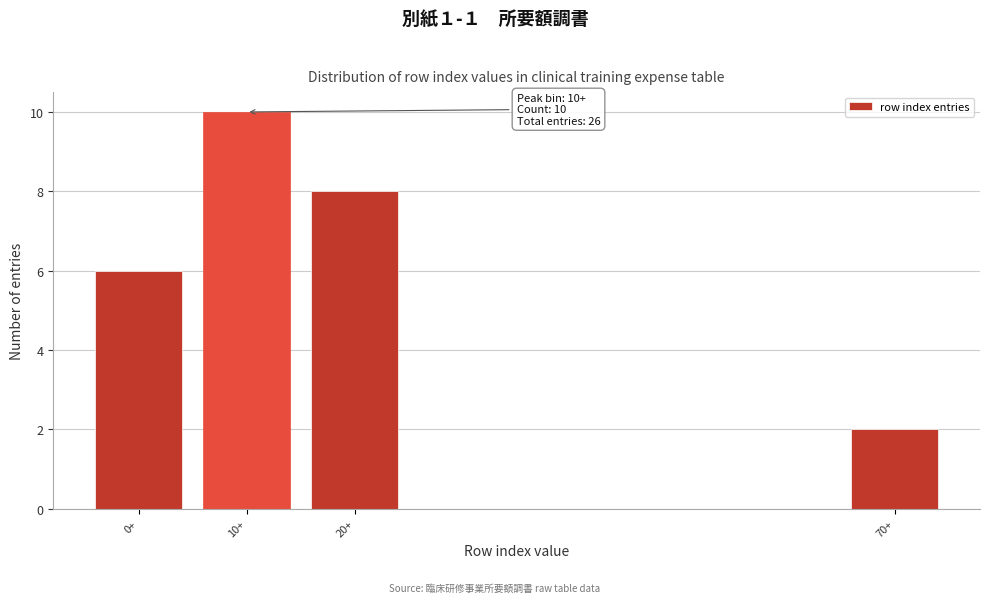

Reading left to right, list all the values displayed in this chart.

0+=6	10+=10	20+=8	70+=2